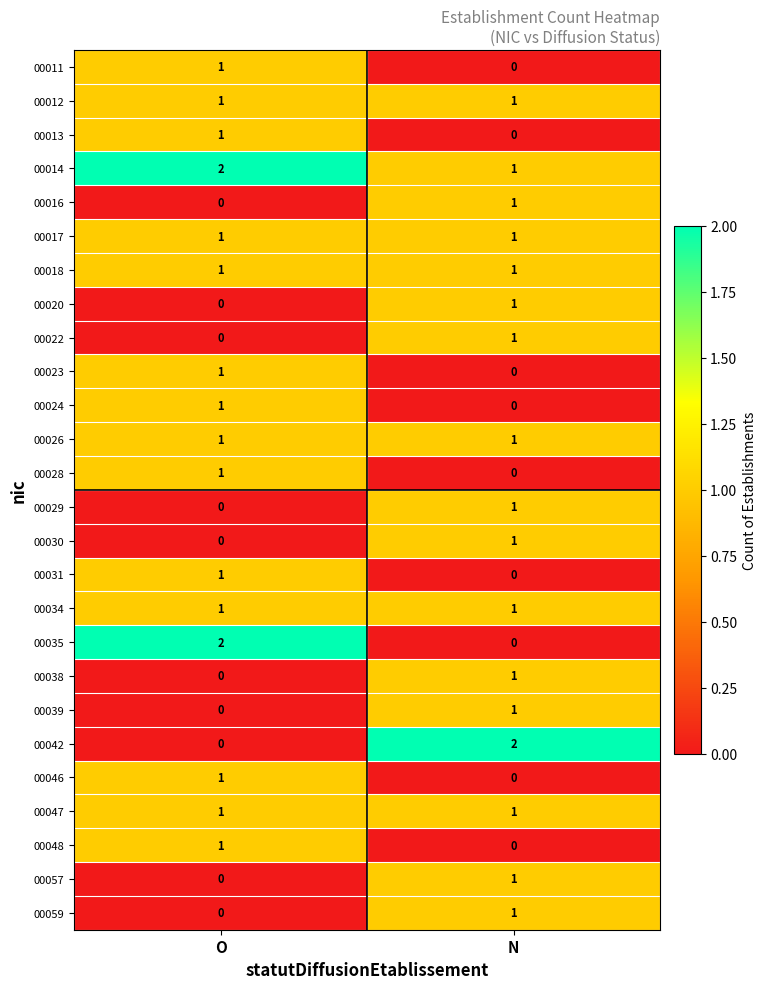

Rank the categories by 00030 value from lowest to highest.

O, N